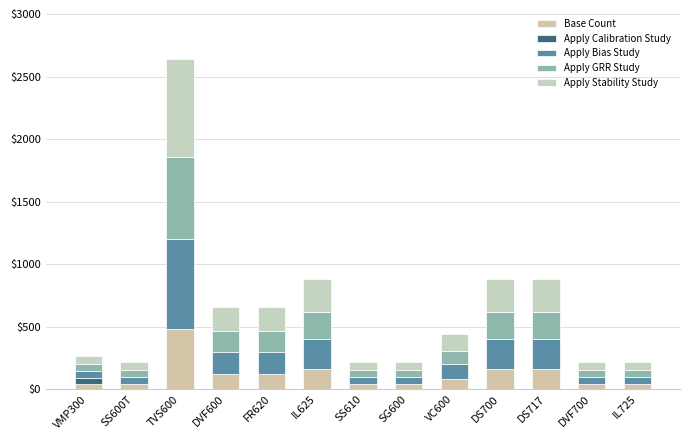

What is the approximate value of Apply Stability Study at DS700, to the nearest 50?

250